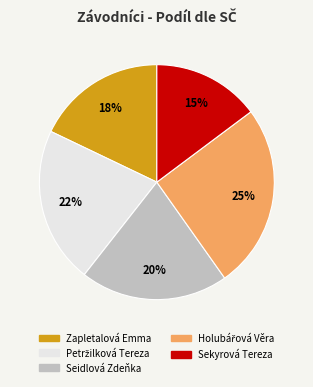

Do Seidlová Zdeňka and Zapletalová Emma together represent more than half of the pie?

No